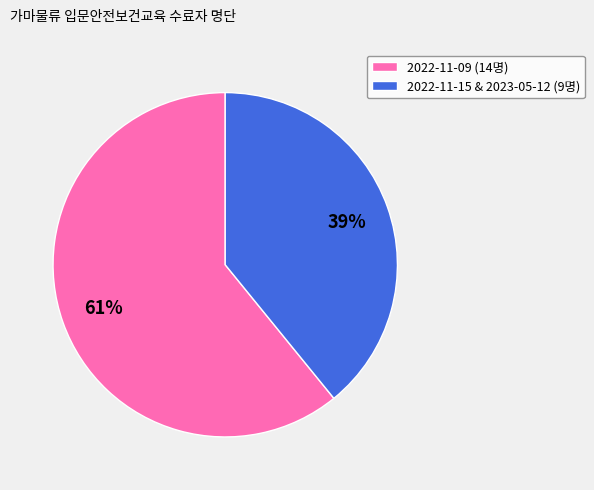

Count the number of slices in the pie.

2